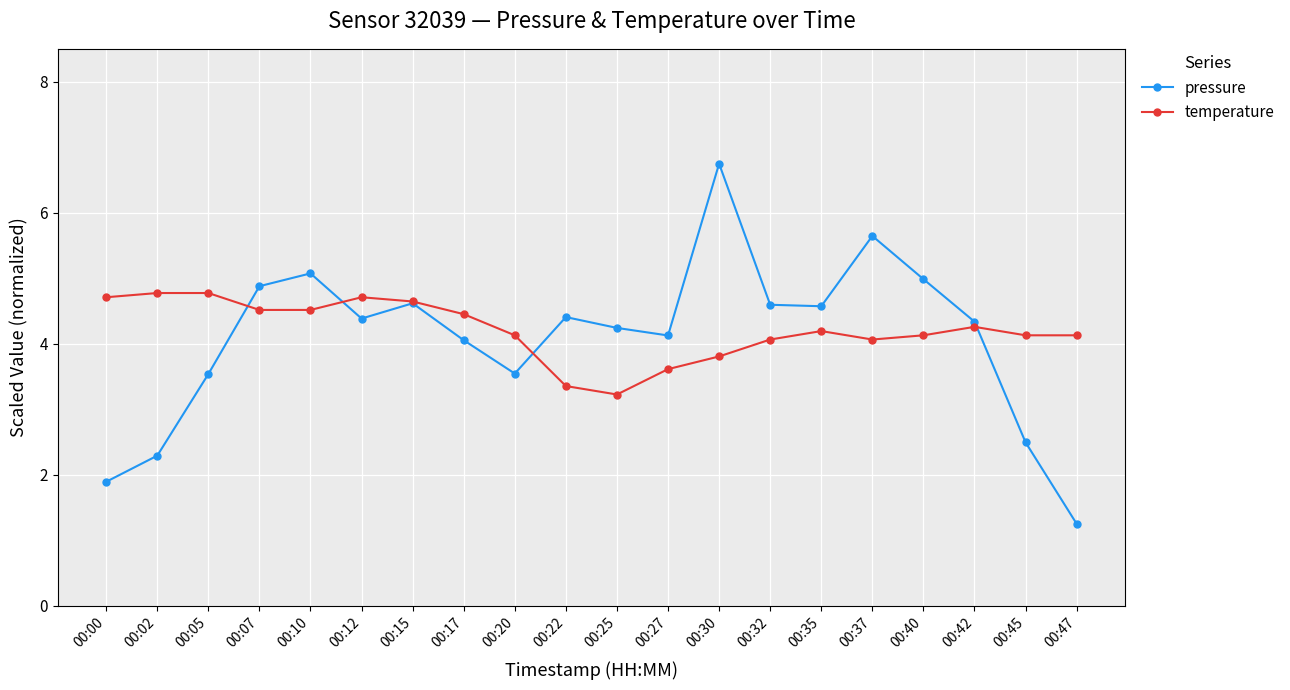

At which category does pressure reach its first local peak?

00:10